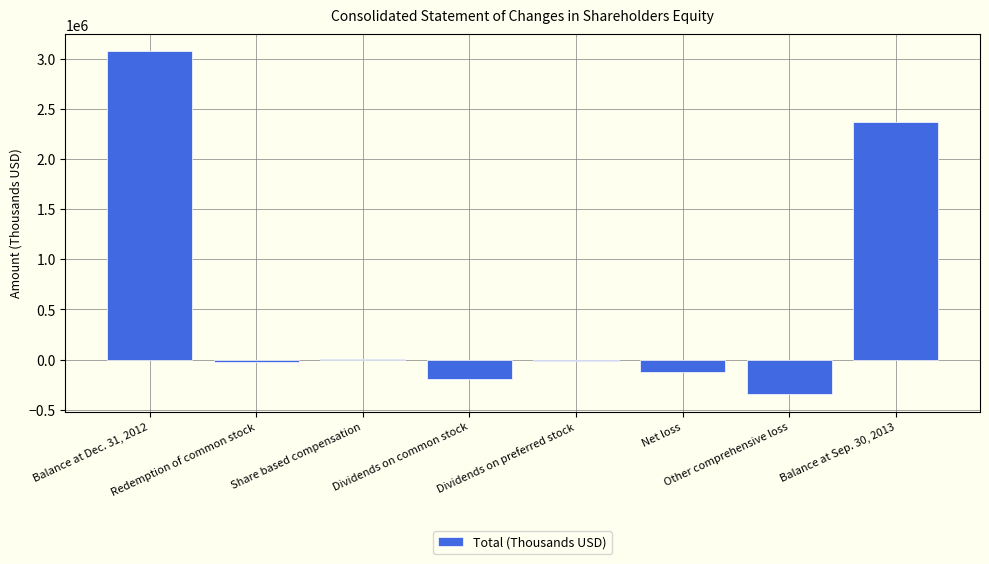

What is the sum of all values?

4747282